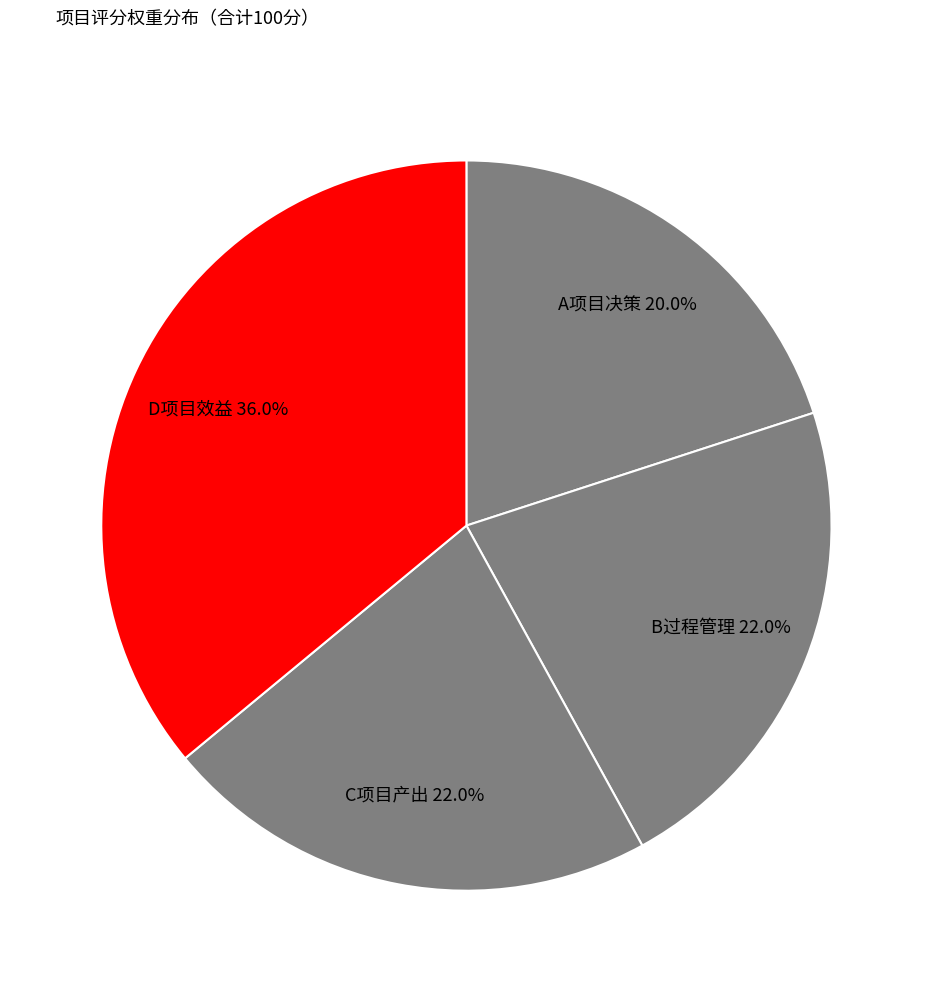

What percentage is NOT represented by A项目决策?

80.0%